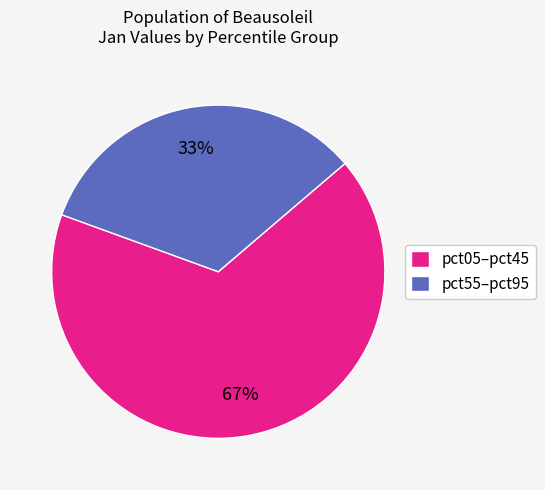

How many slices are in this pie chart?

2